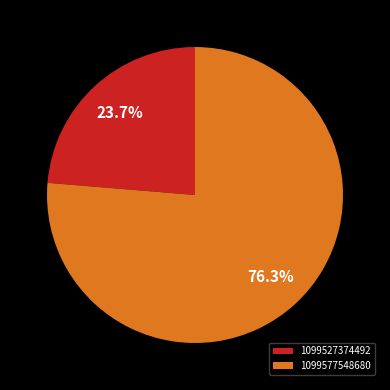

What percentage is the 1099527374492 slice, to the nearest percent?

24%